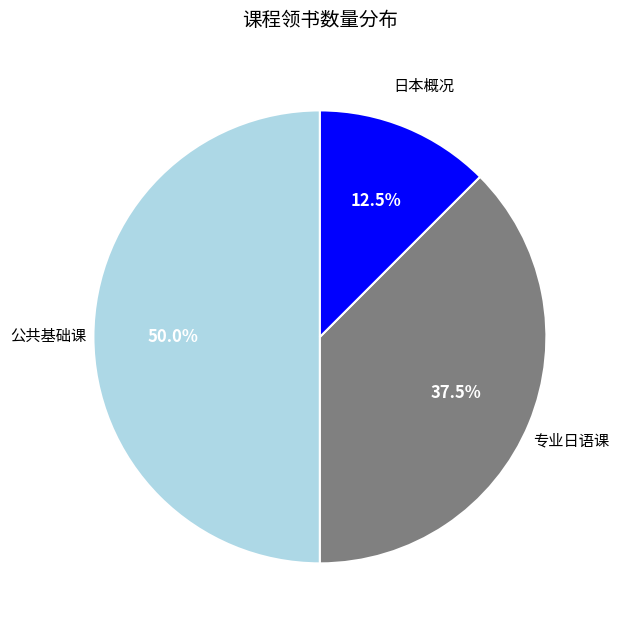

Count the number of slices in the pie.

3